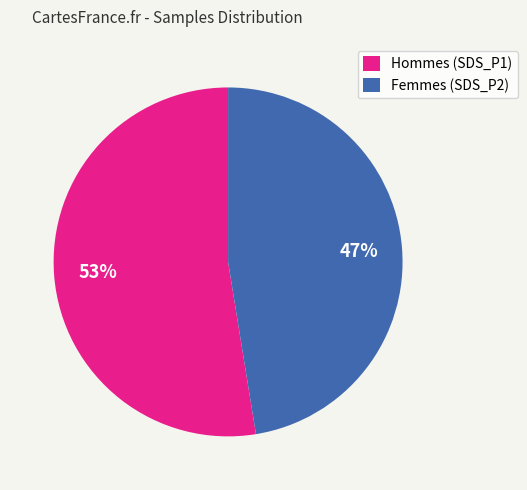

Which category has the biggest portion of the pie?

Hommes (SDS_P1)